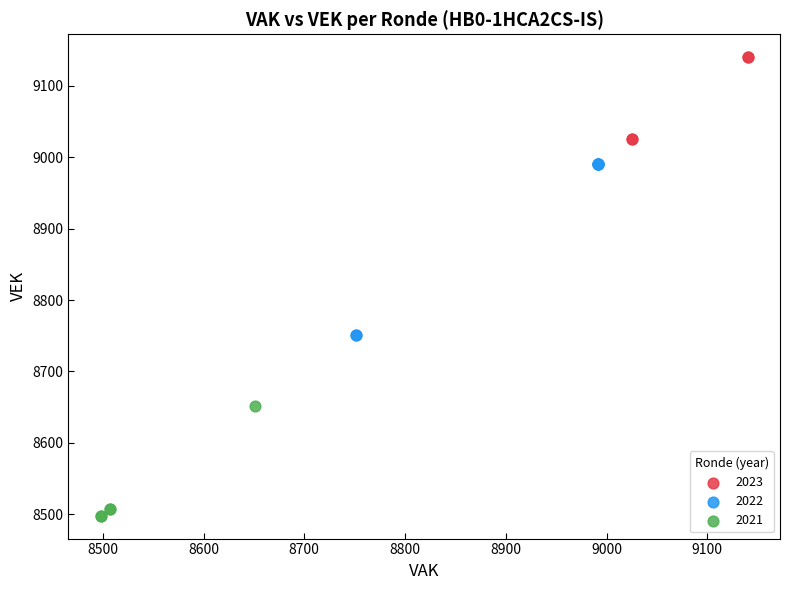

Which series contains the highest Y value?

2023